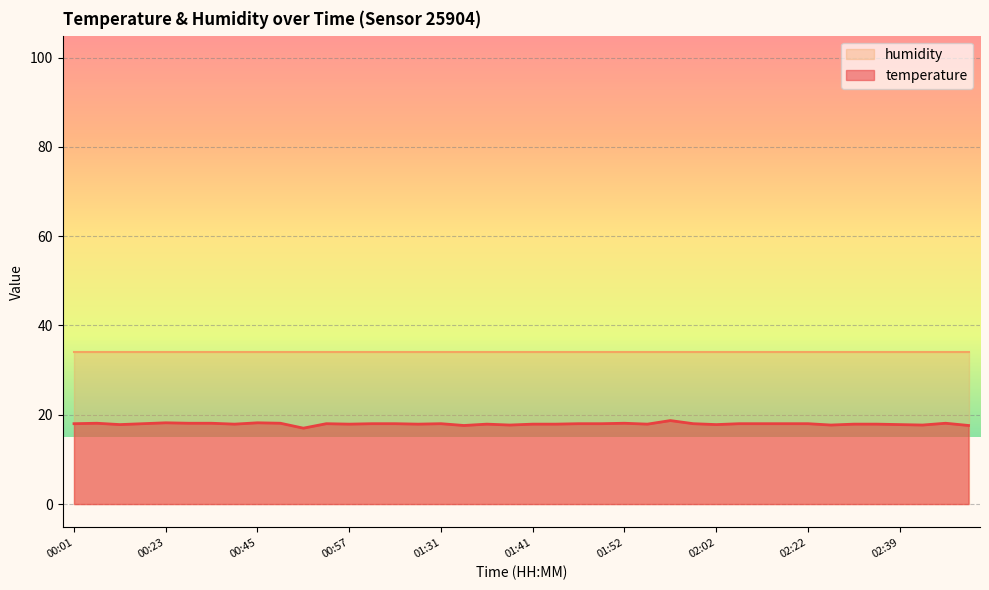

Reading left to right, extract all data points from this chart.

18.0	18.1	17.8	18.0	18.2	18.1	18.1	17.9	18.2	18.1	17.0	18.0	17.9	18.0	18.0	17.9	18.0	17.6	17.9	17.7	17.9	17.9	18.0	18.0	18.1	17.9	18.7	18.0	17.8	18.0	18.0	18.0	18.0	17.7	17.9	17.9	17.8	17.7	18.1	17.6